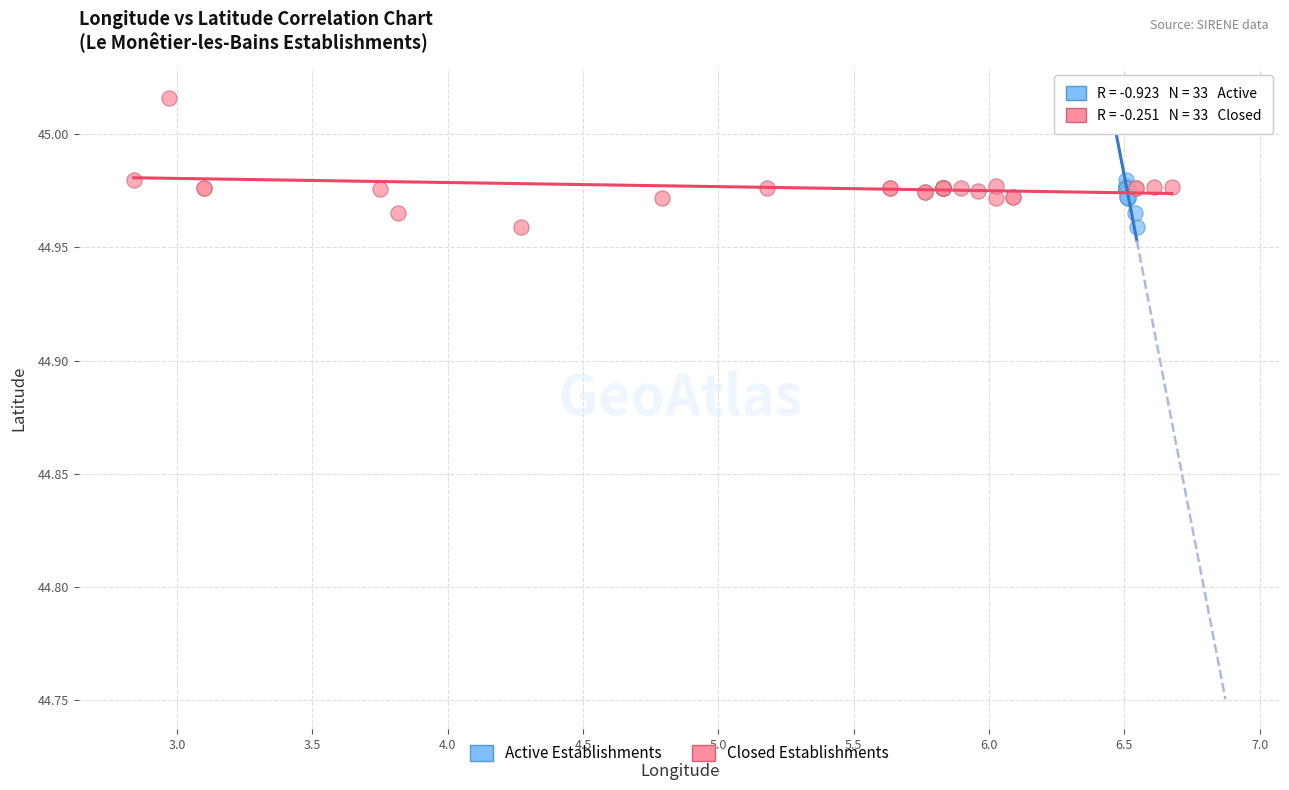

What are all the series names shown in the legend?

Active Establishments, Closed Establishments